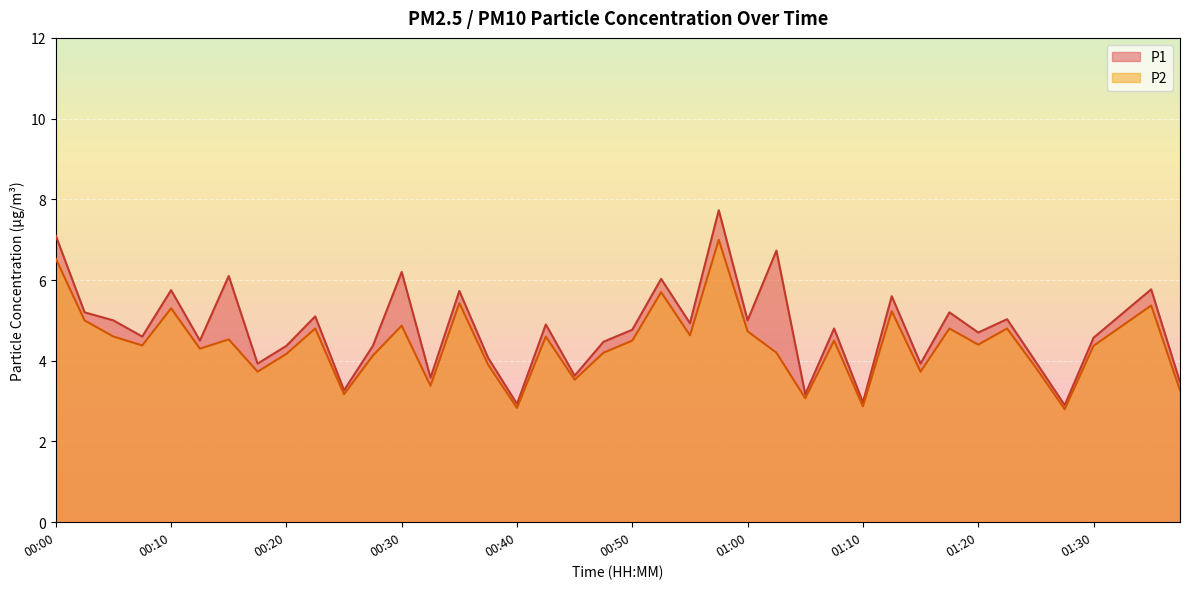

The P1 series shows 7.7 at 00:20. True or false?

False